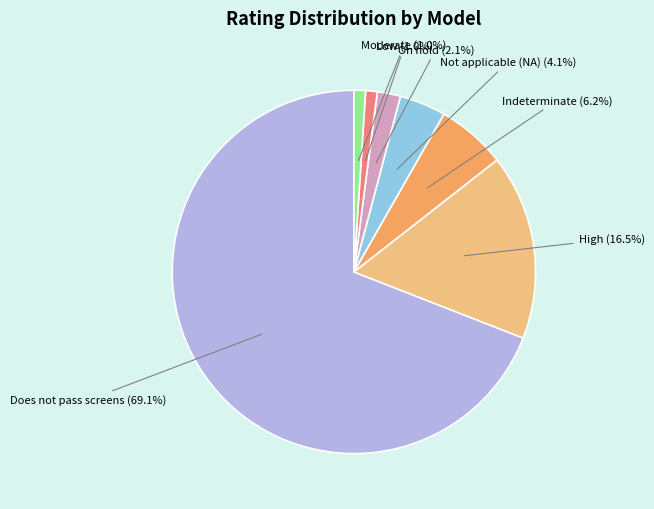

Is there any slice that represents more than half of the pie?

Yes